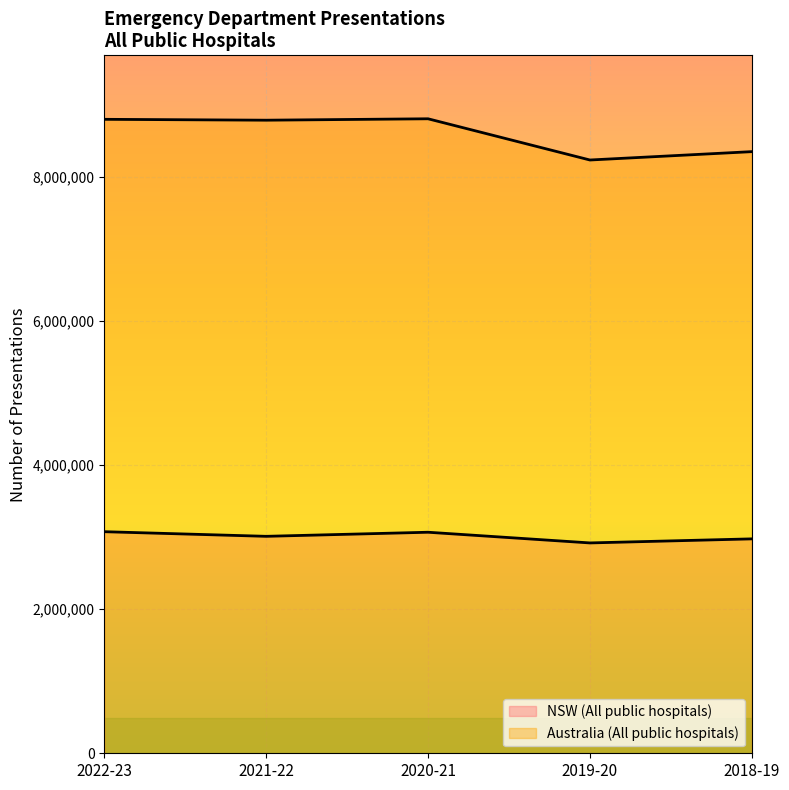

At how many categories does at least one series exceed 7964017?

5